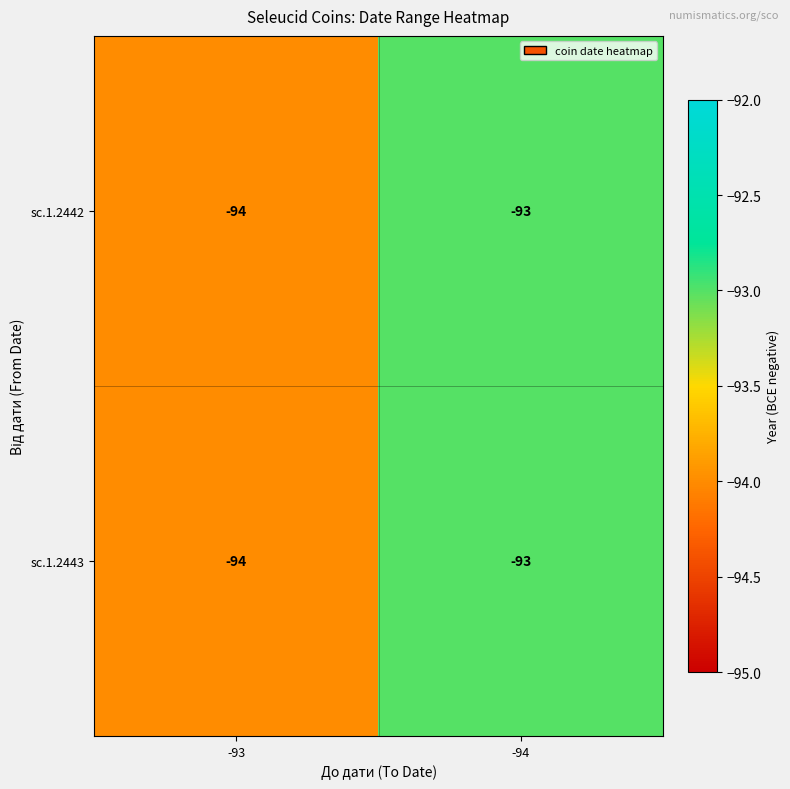

Reading left to right, transcribe all the data shown in this chart.

sc.1.2442: -93=-94	-94=-93
sc.1.2443: -93=-94	-94=-93